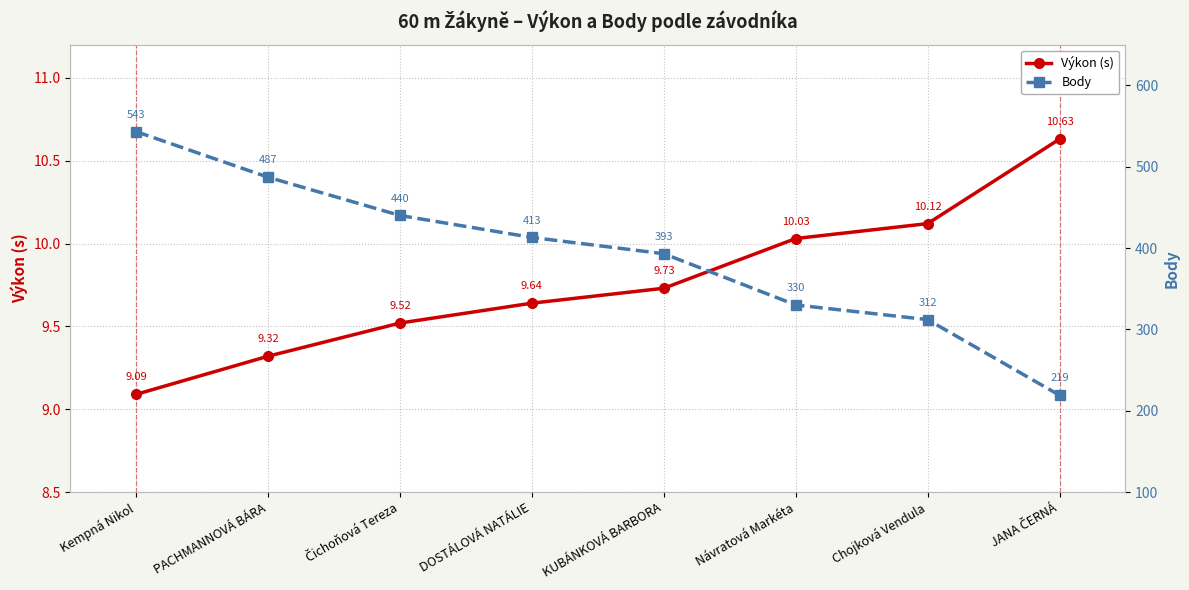

What is the minimum value for Výkon (s)?

9.1